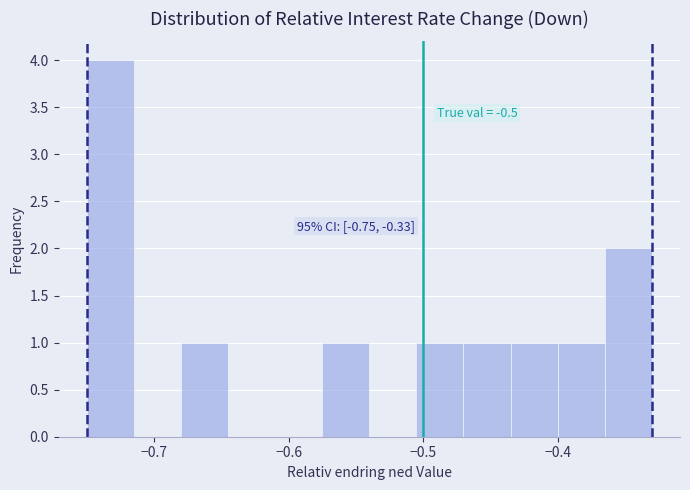

Read against the x-axis, roughly where is the centre of the tallest bar?

-0.73